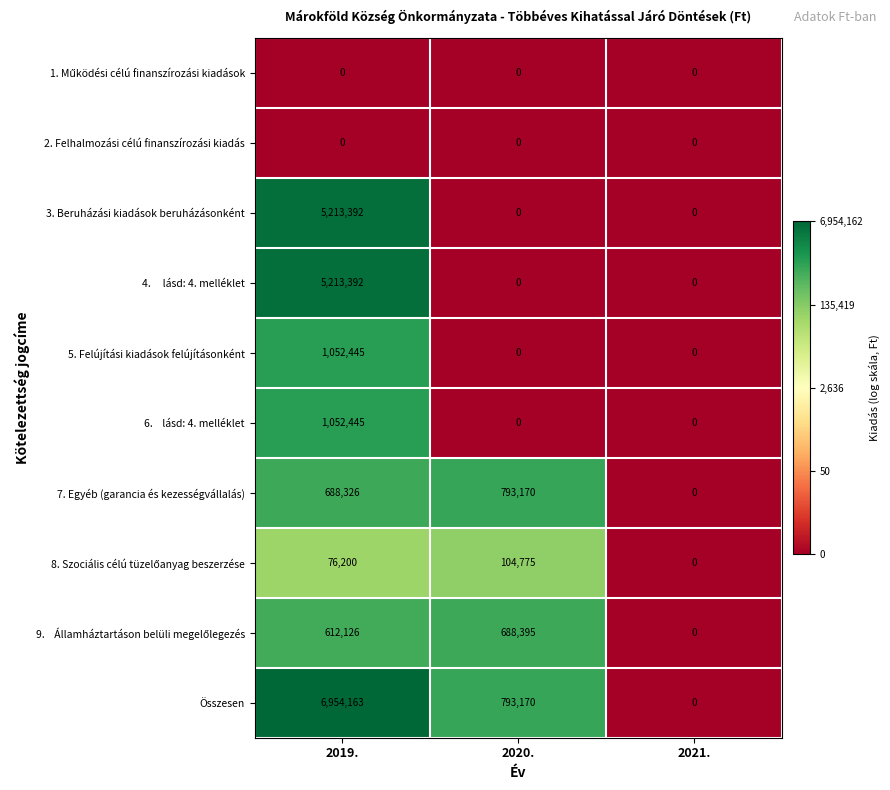

The 3. Beruházási kiadások beruházásonként series shows 3453212 at 2021.. True or false?

False